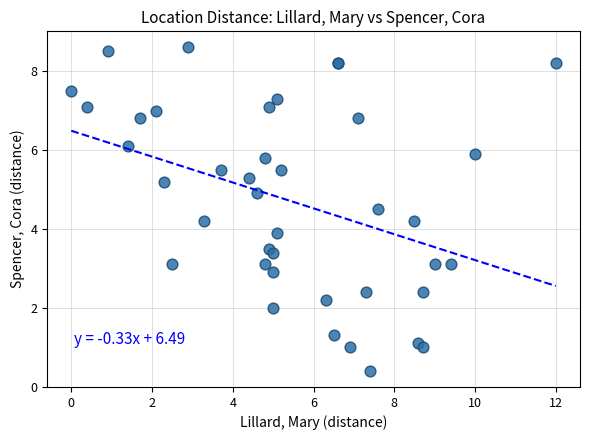

What Y value in the scatter plot is closest to 4?

3.9